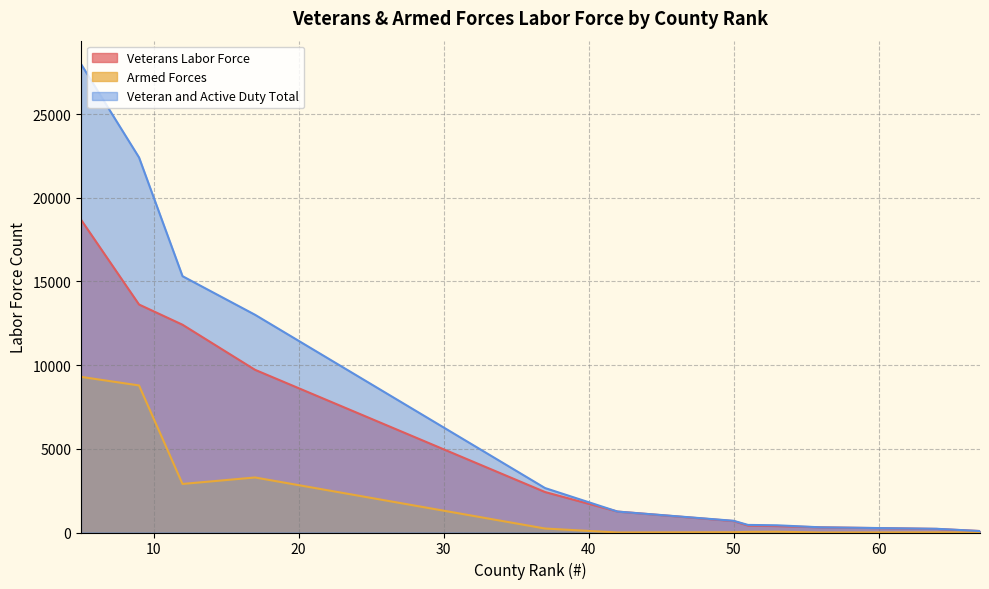

What is the greatest value displayed?

27989